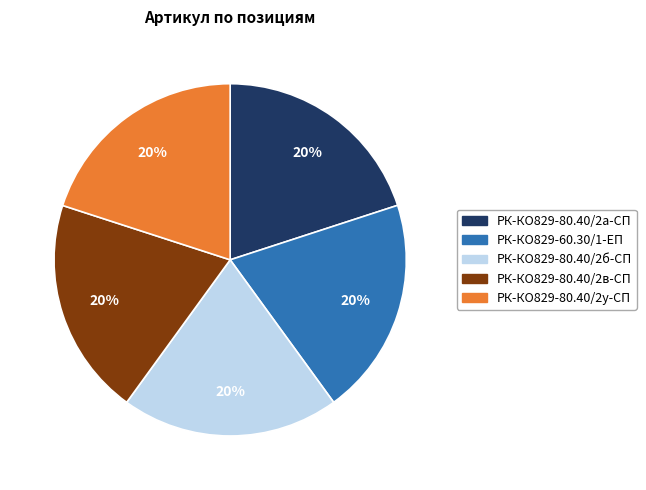

What is the ratio of the value at РК-КО829-80.40/2б-СП to the value at РК-КО829-80.40/2у-СП?

1.0